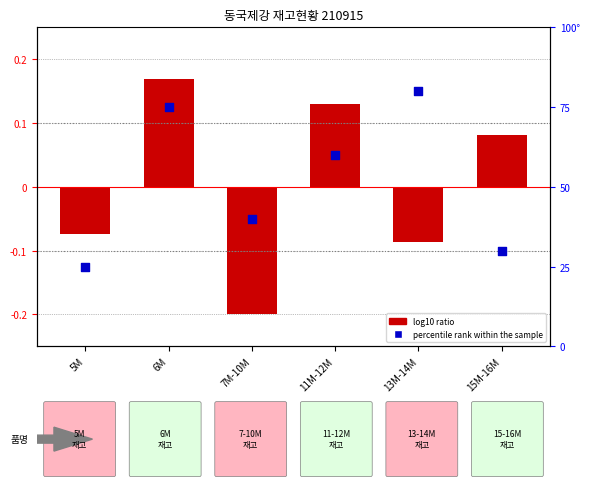

Which series contains the lowest Y value?

log10 ratio